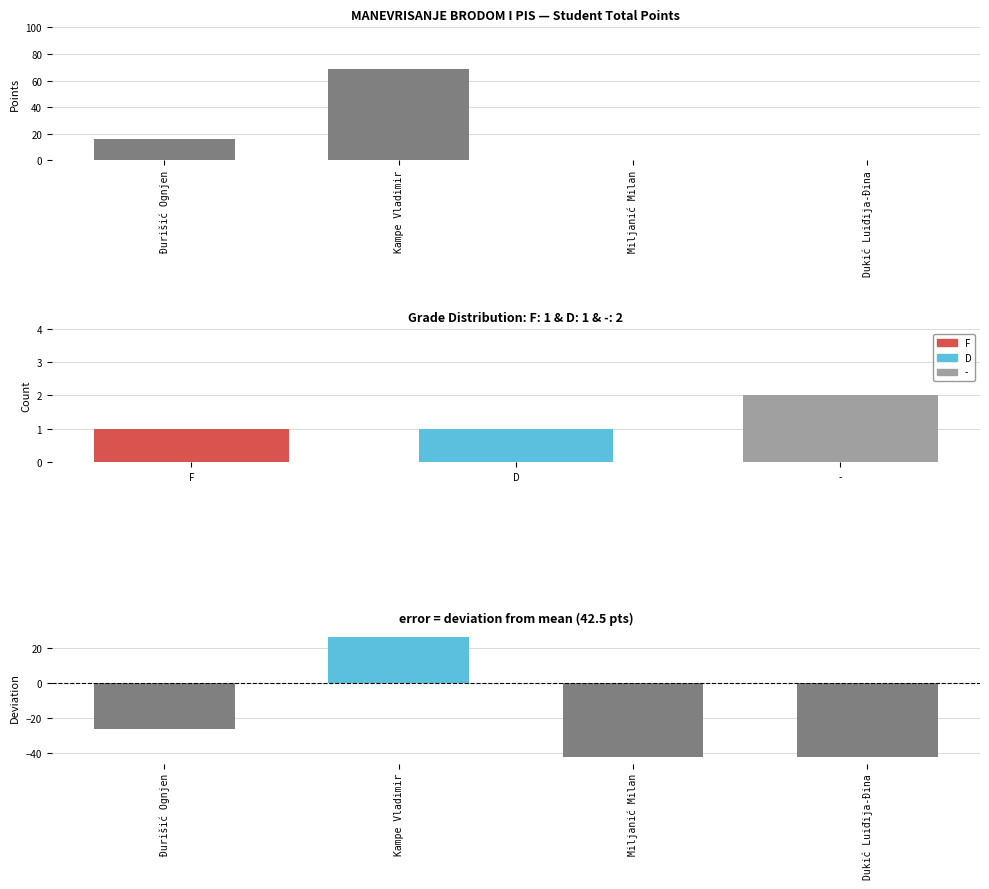

List the labels in order of value, largest first.

Kampe Vladimir, Đurišić Ognjen, Miljanić Milan, Dukić Luiđija-Đina